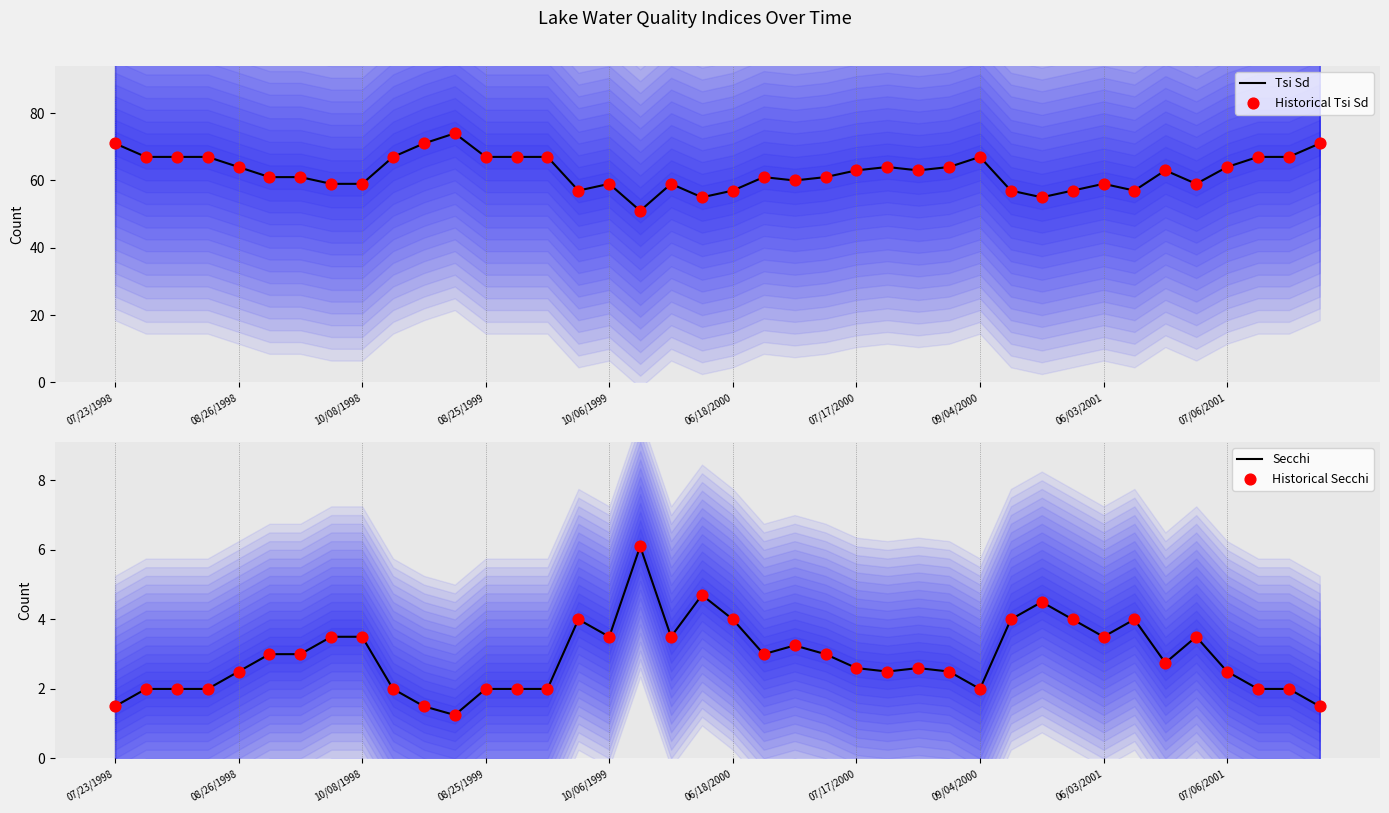

At which category is the sum across all series the highest?

11